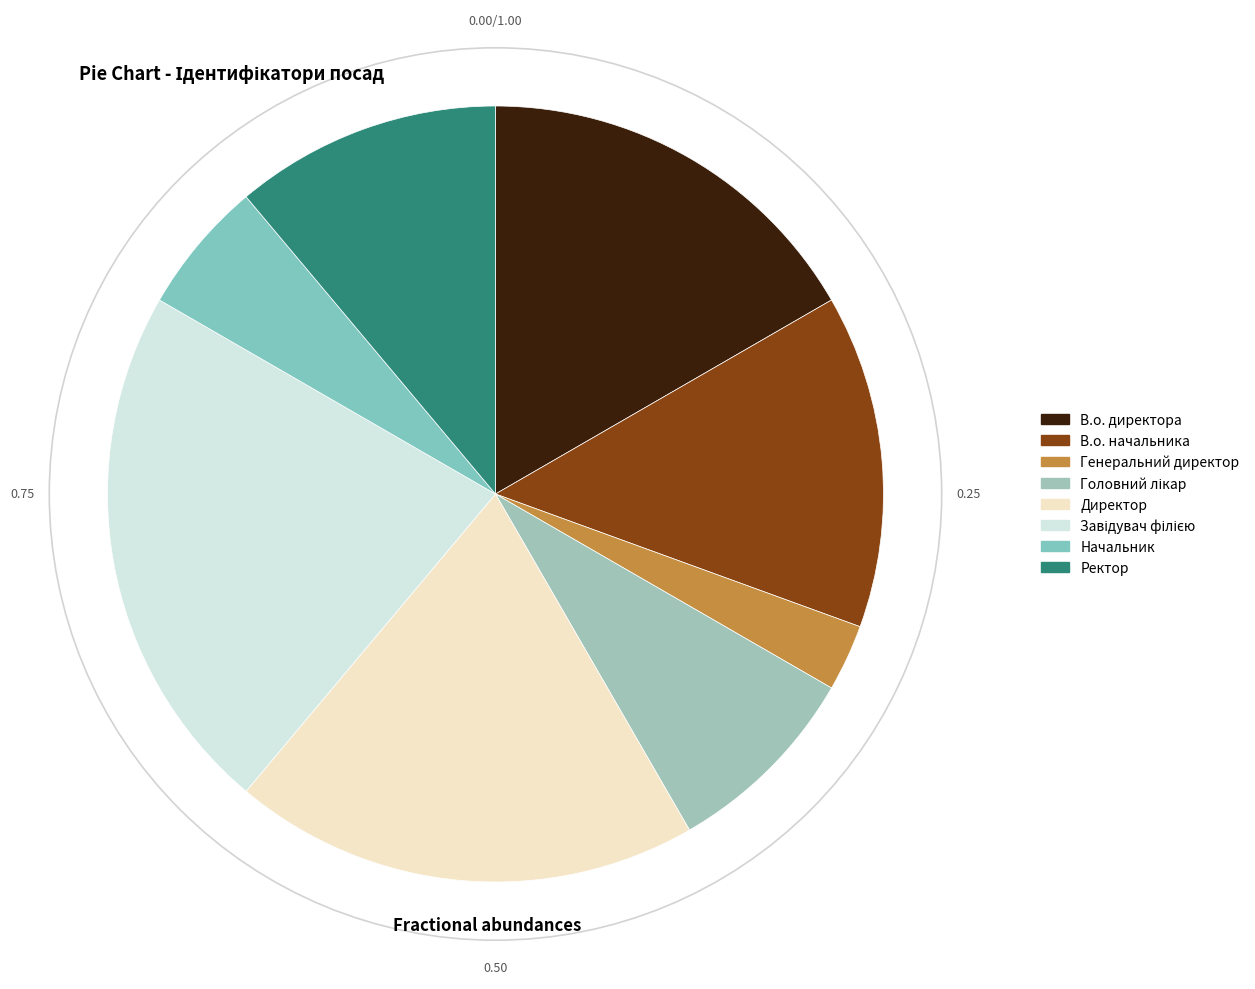

The Генеральний директор slice represents 3% of the pie. True or false?

True